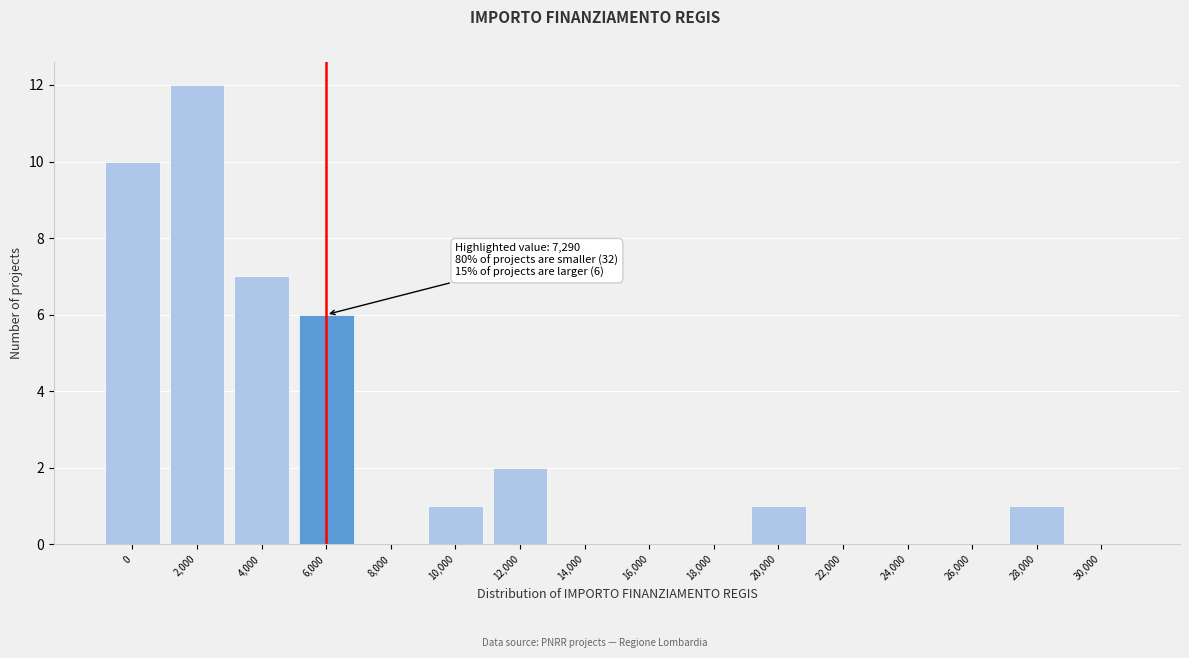

Reading left to right, transcribe all the data shown in this chart.

0=10	2,000=12	4,000=7	6,000=6	8,000=0	10,000=1	12,000=2	14,000=0	16,000=0	18,000=0	20,000=1	22,000=0	24,000=0	26,000=0	28,000=1	30,000=0